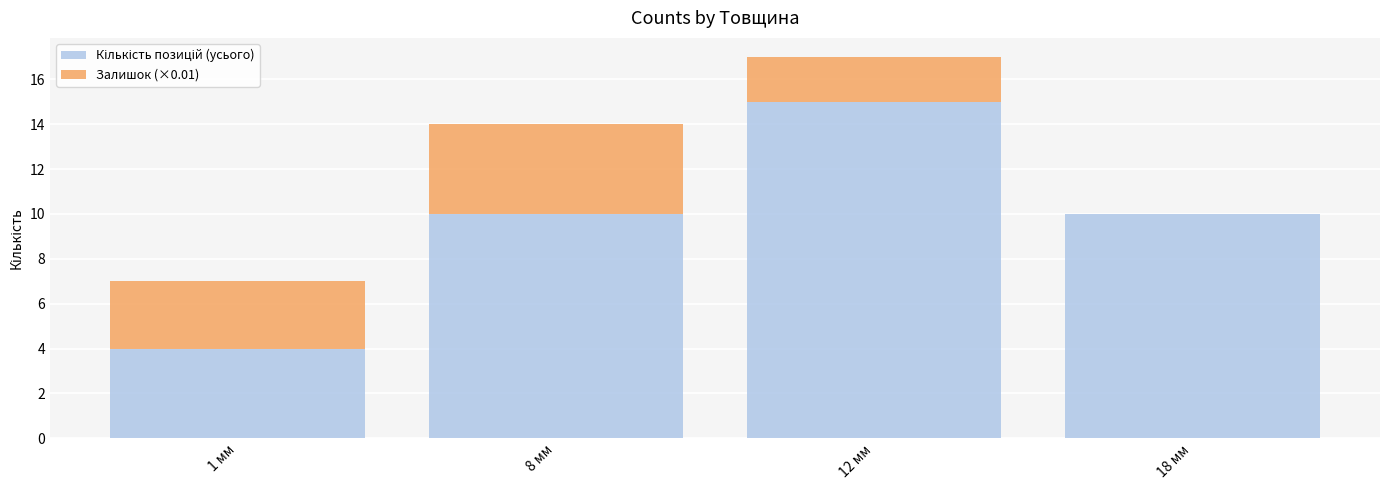

At which category is the sum across all series the highest?

12 мм